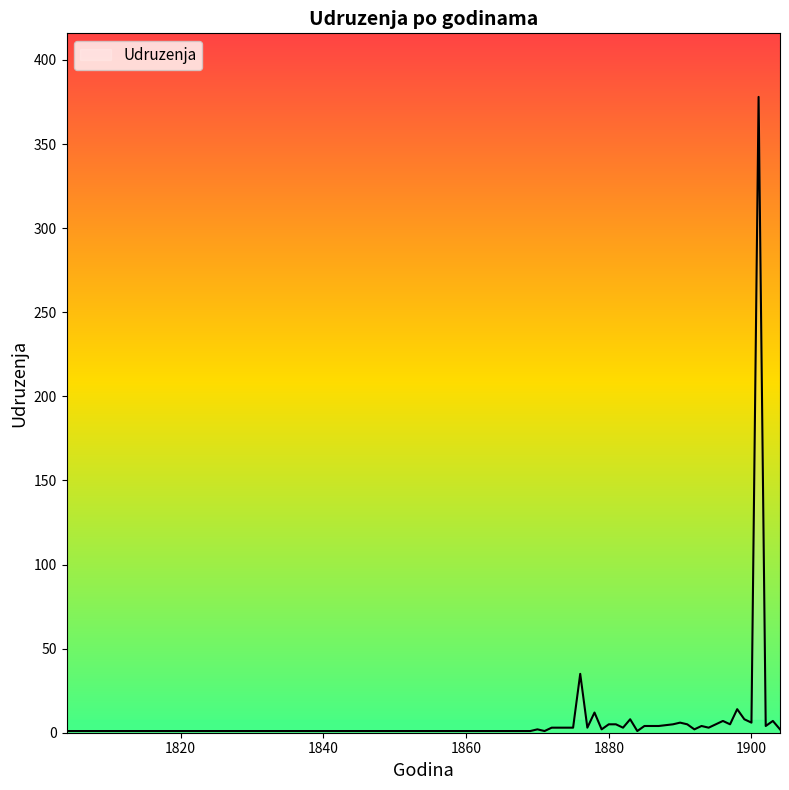

What is the difference between the maximum and minimum values?

377